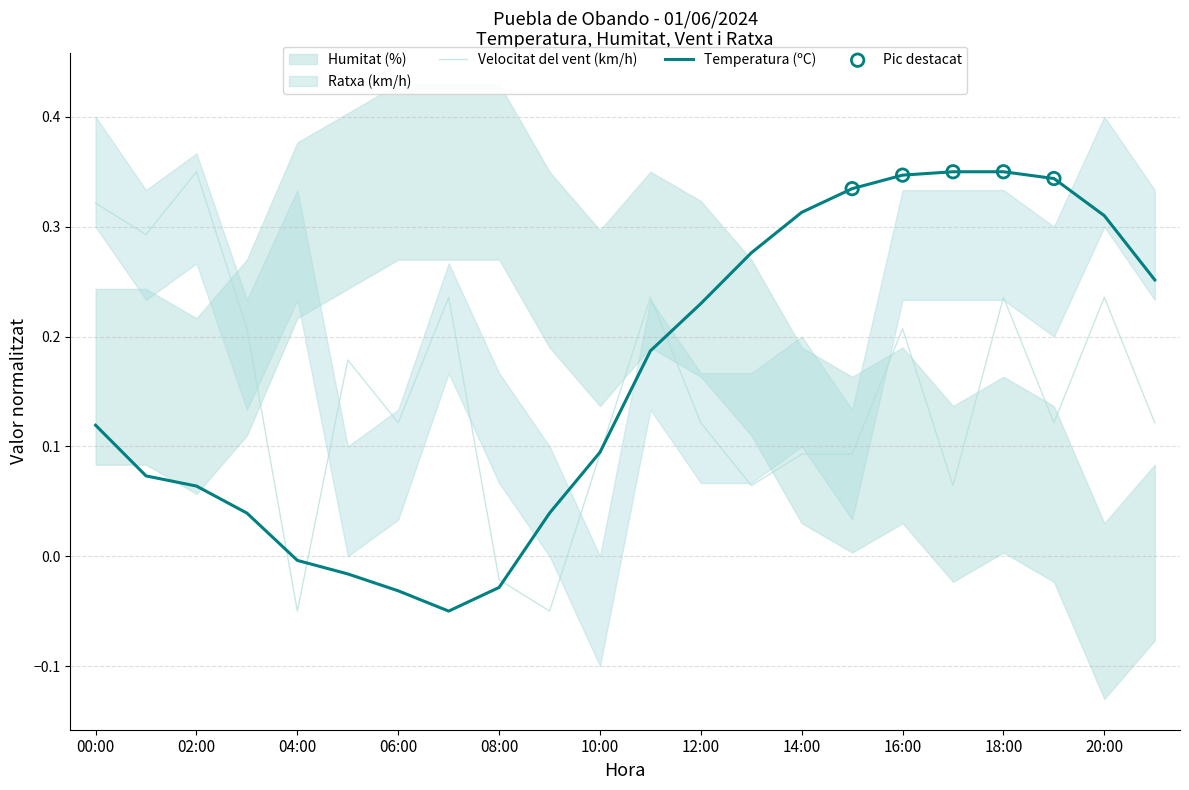

At how many categories does at least one series exceed 0?

20